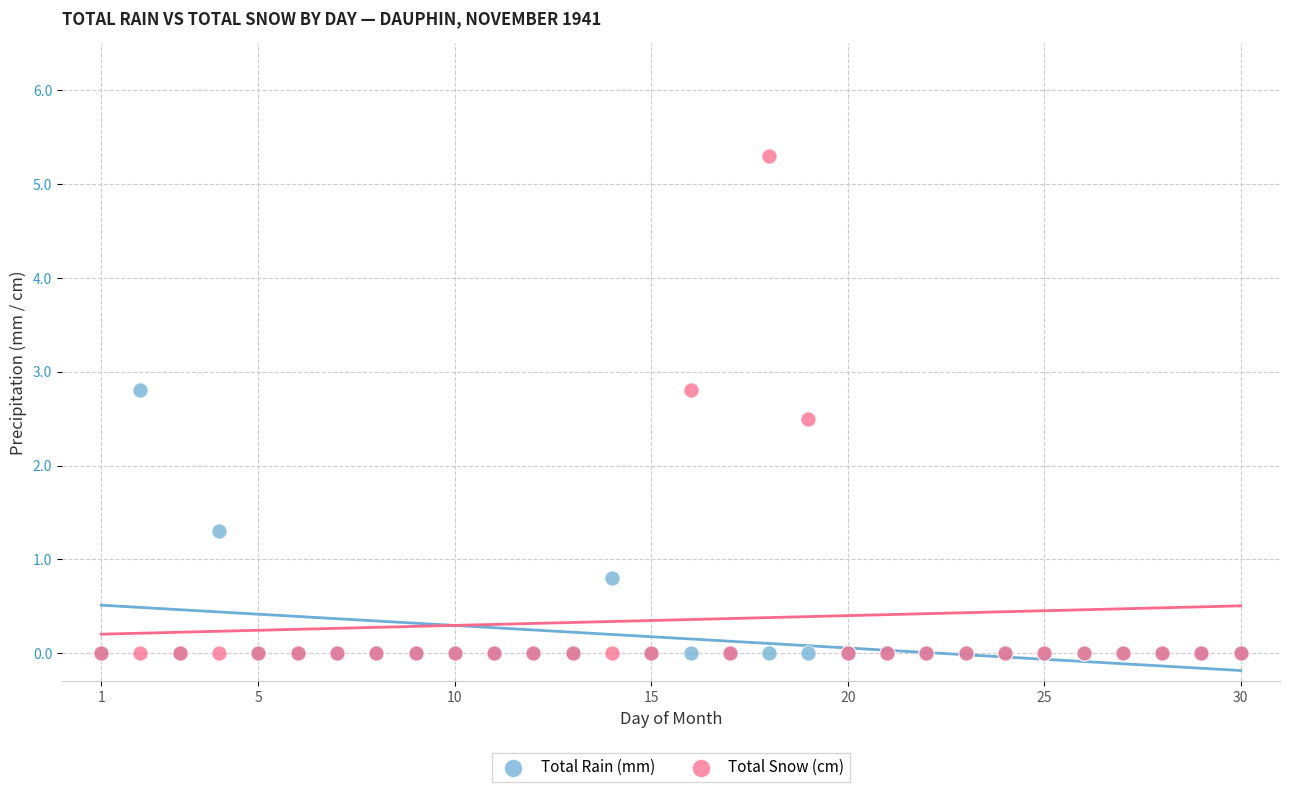

Across all series, what Y value is closest to 2?

2.5